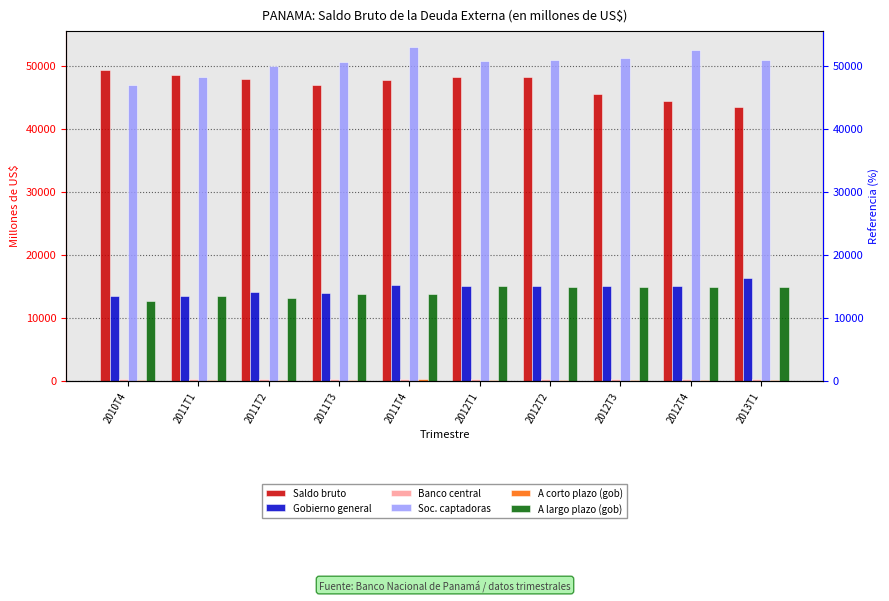

Which has a higher value, 2011T4 or 2011T3?

2011T4